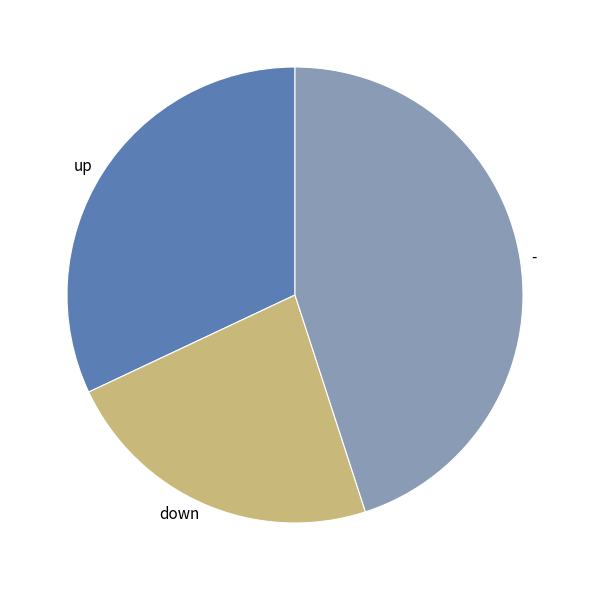

Which category has the biggest portion of the pie?

-